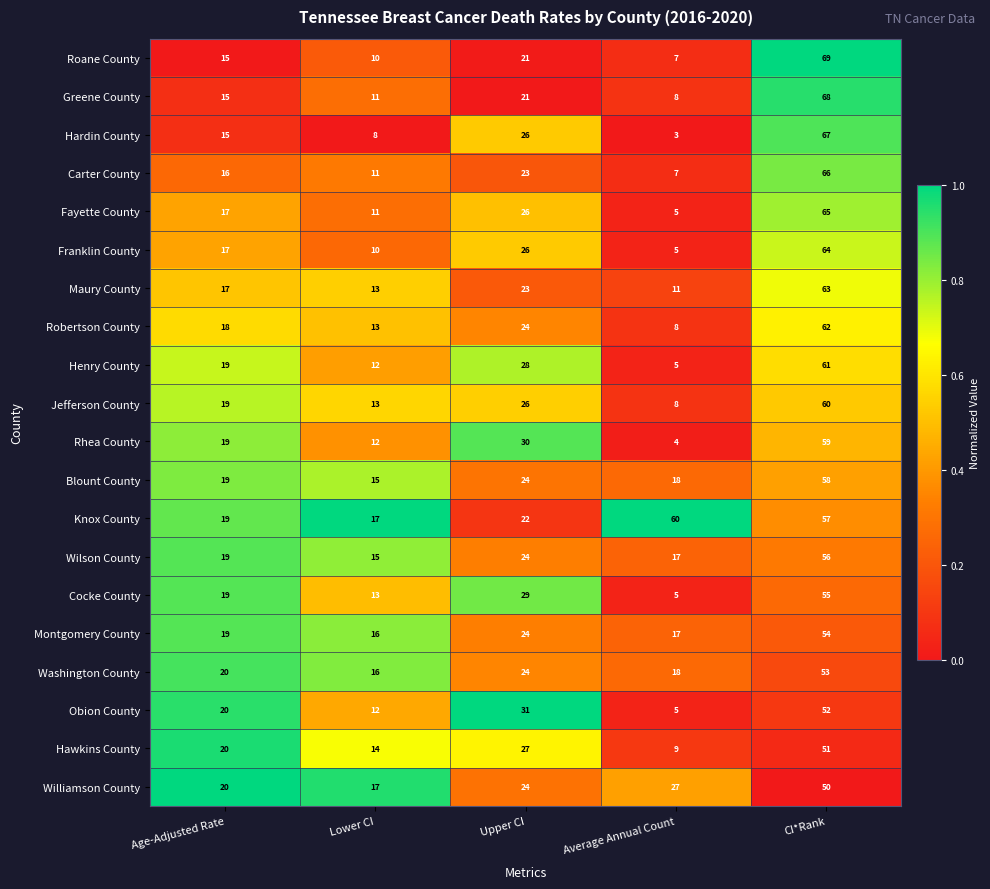

Read the Obion County value at Average Annual Count, to the nearest 5.

5